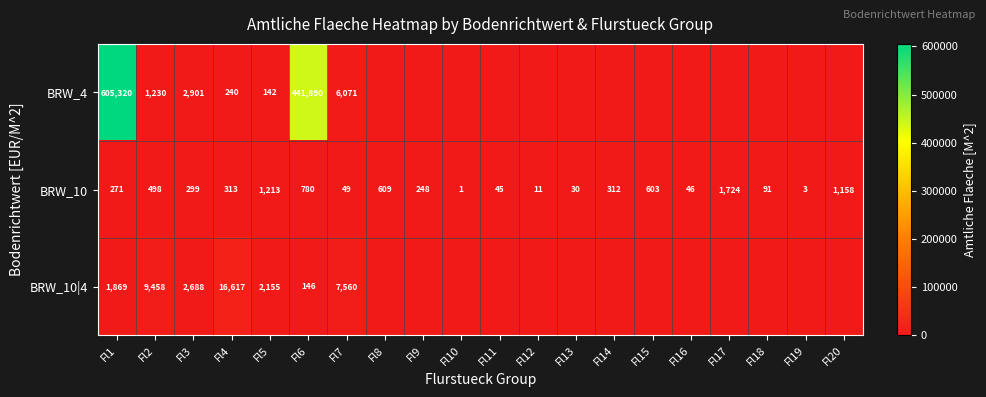

How many distinct data groups are displayed?

3